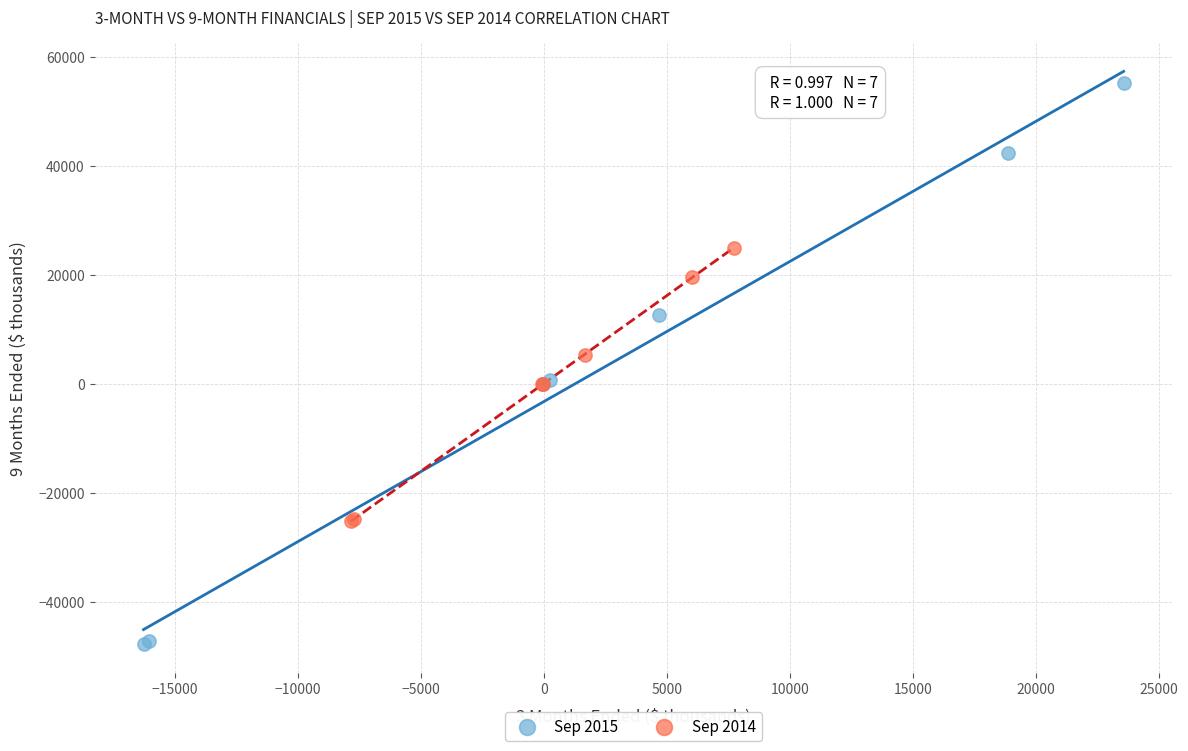

Which series contains the lowest Y value?

Sep 2015